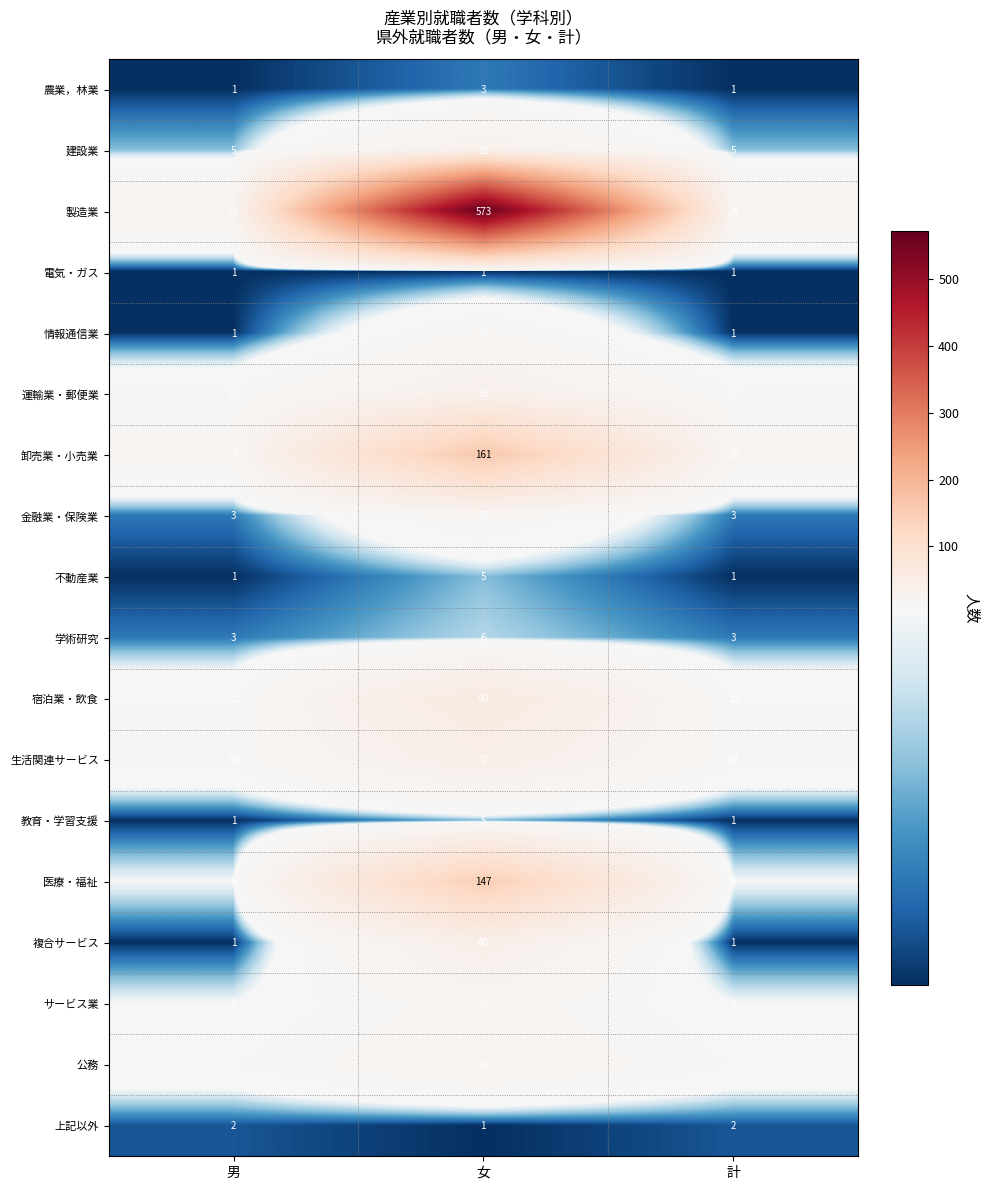

At which category does the chart reach its peak across all series?

女